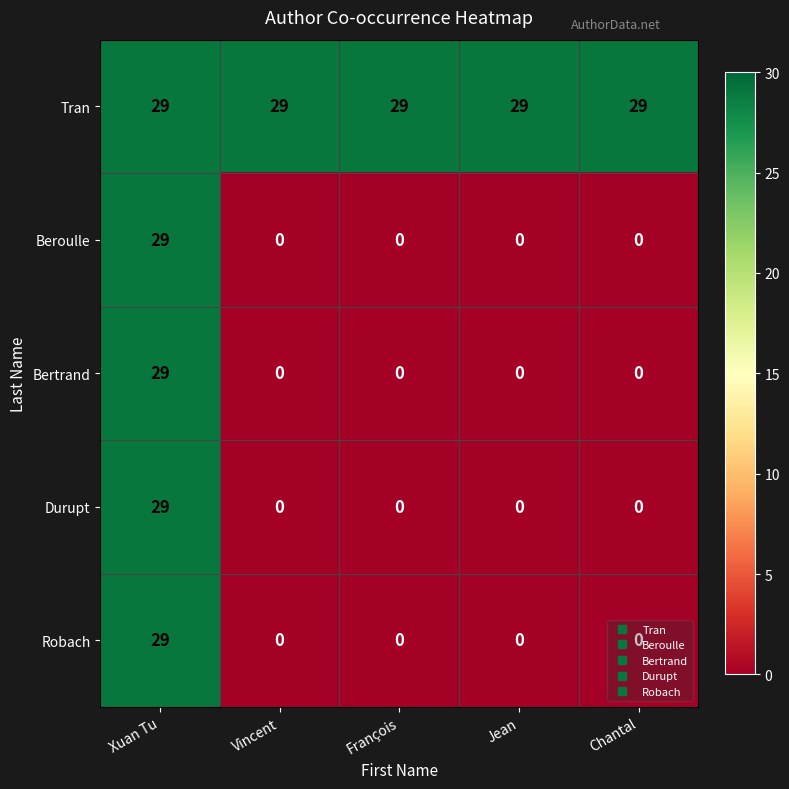

What is the maximum value for Bertrand?

29